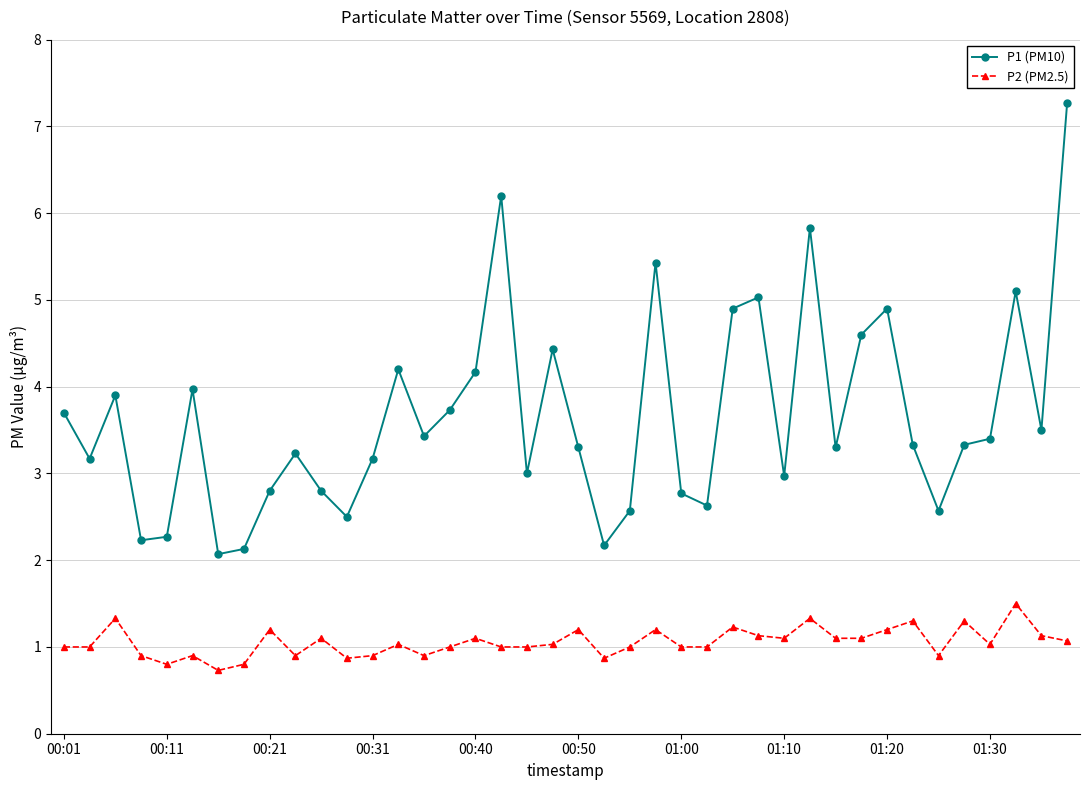

Which series has the widest spread of values?

P1 (PM10)